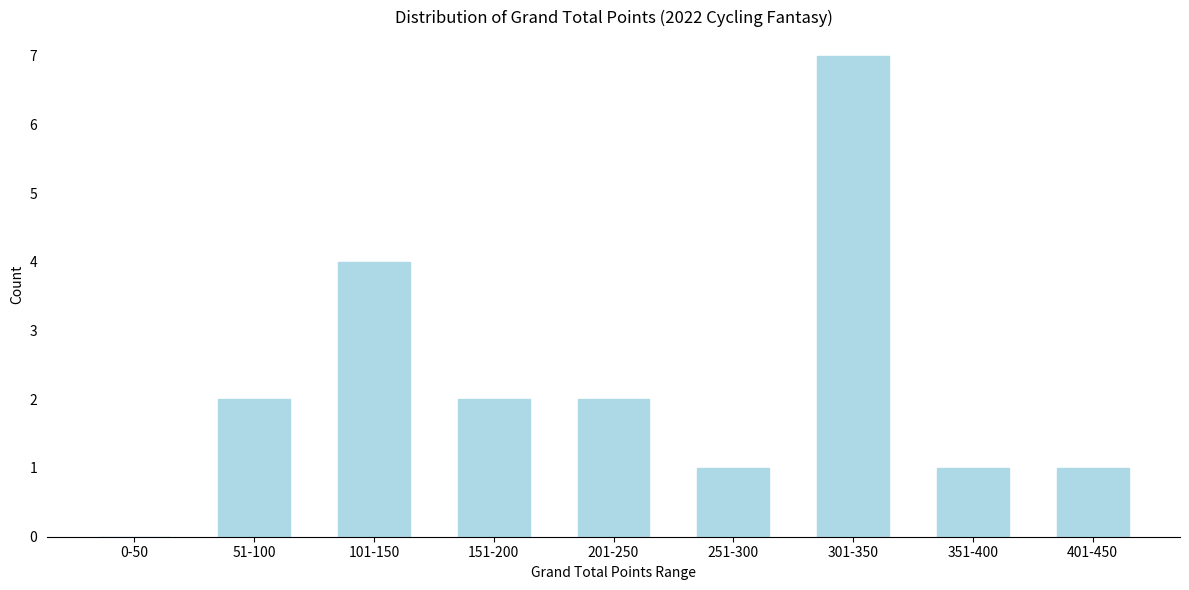

Reading right to left, list all the values displayed in this chart.

401-450=1	351-400=1	301-350=7	251-300=1	201-250=2	151-200=2	101-150=4	51-100=2	0-50=0